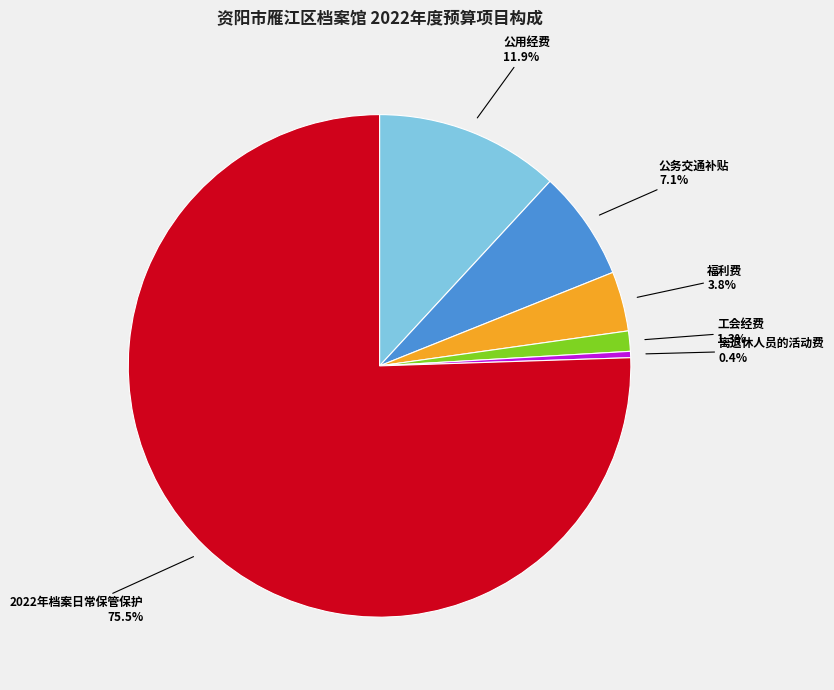

Does any single category account for the majority?

Yes